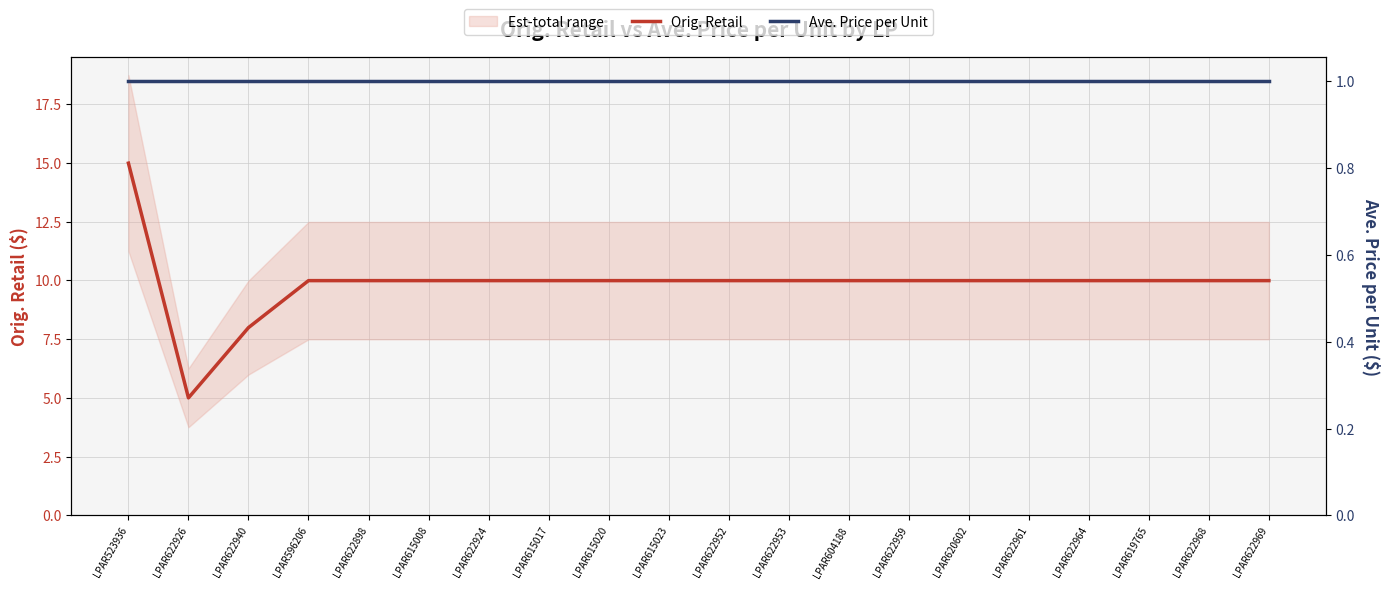

Is this an area chart (filled region under the line)?

No